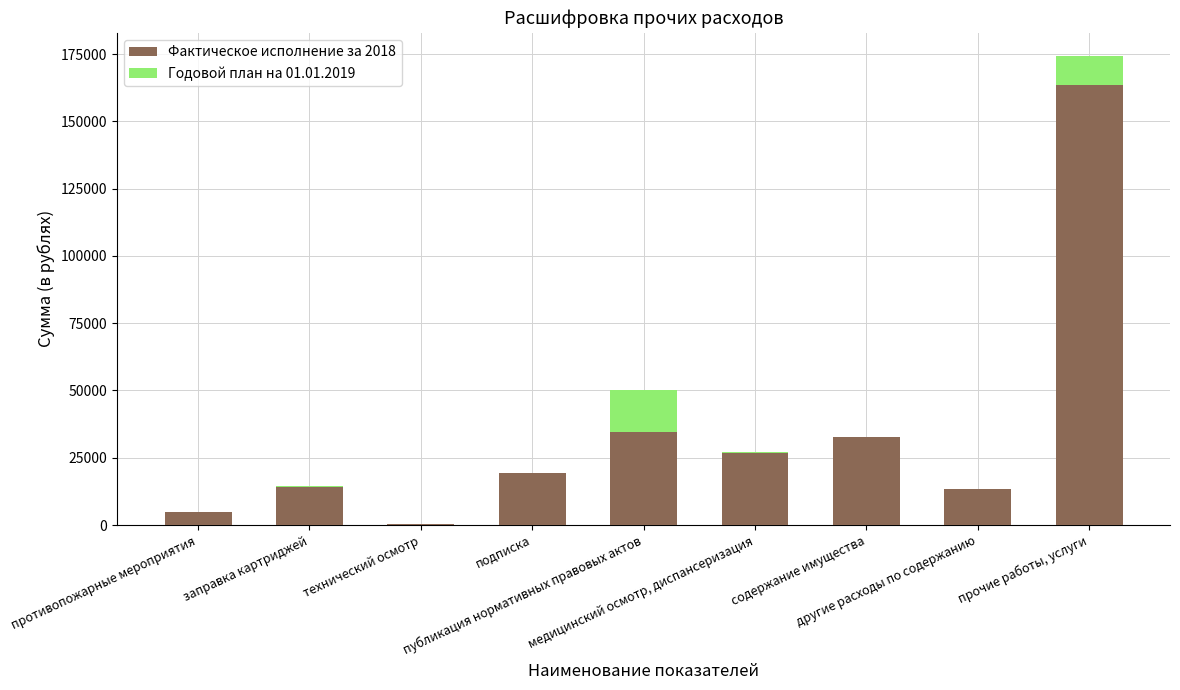

What is the highest value of the Фактическое исполнение за 2018 series?

163443.5